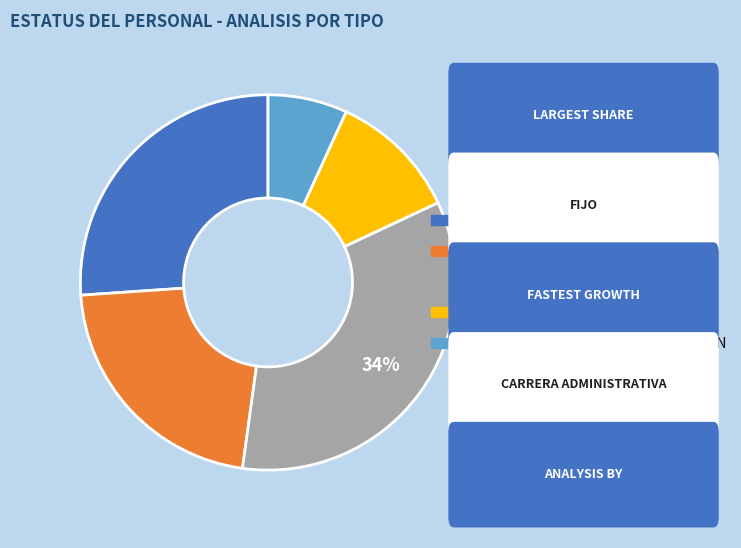

Is ESTATUTO SIMPLIFICADO the majority of the pie?

No